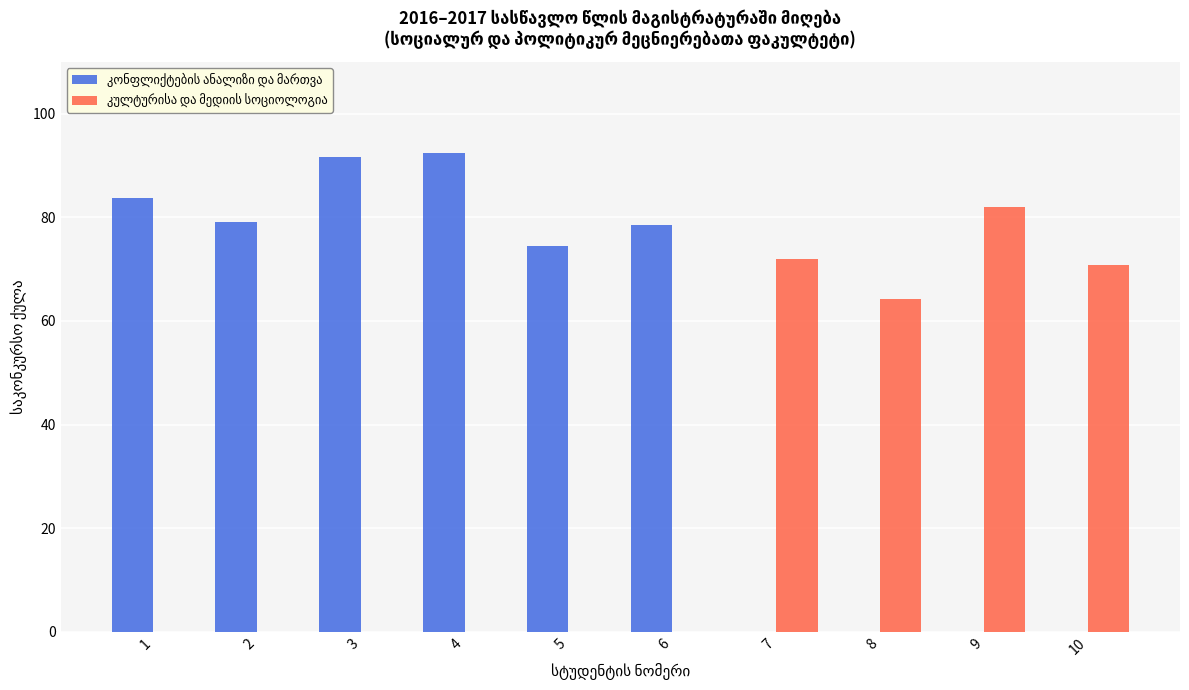

What is the greatest value displayed?

92.4